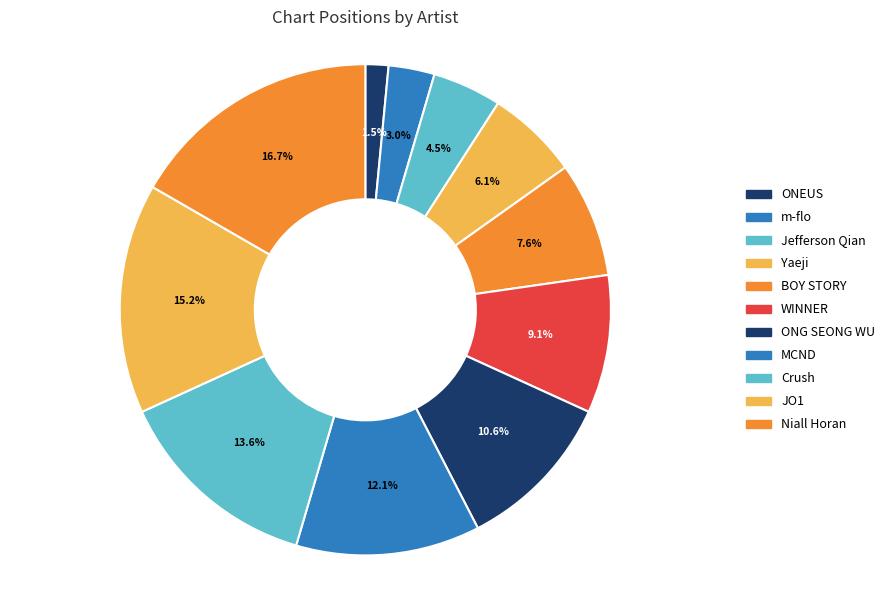

Approximately how many times larger is the value at JO1 compared to ONG SEONG WU?

1.4